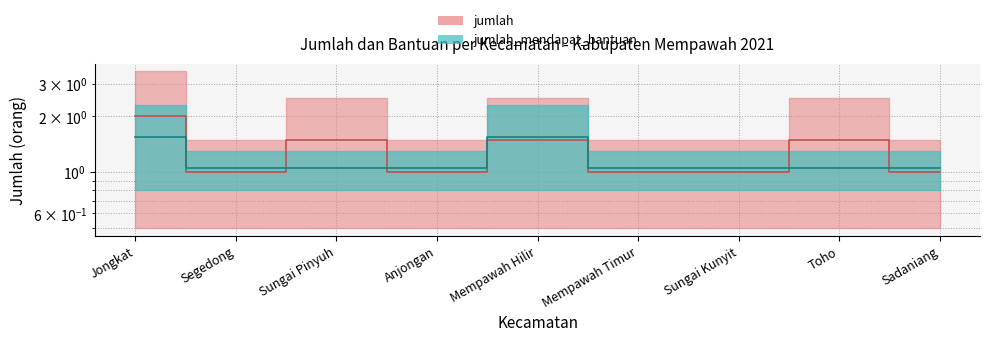

Where is the first local minimum for jumlah?

Segedong